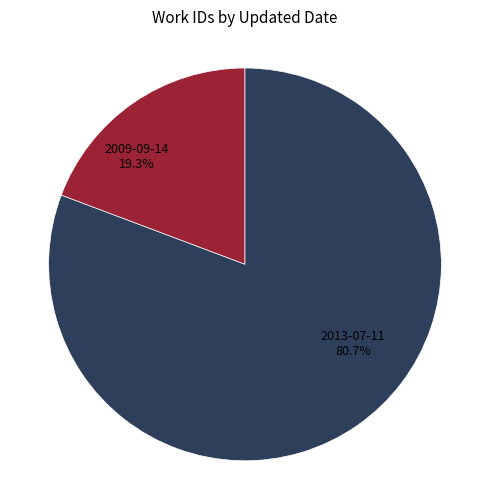

Approximately how many times larger is the value at 2013-07-11 compared to 2009-09-14?

4.2